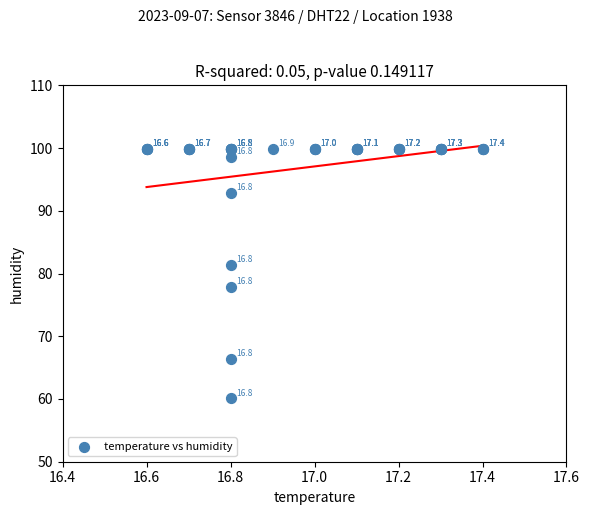

What Y value in the scatter plot is closest to 80?

81.4